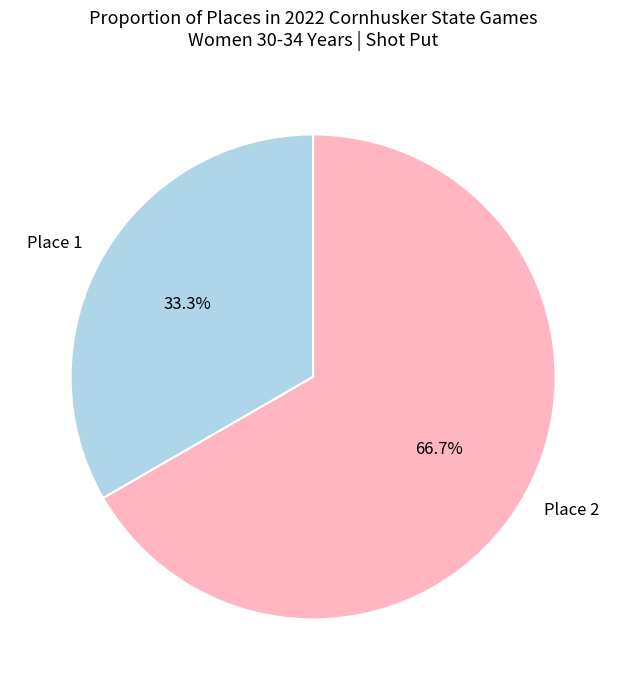

Rank the categories by value from highest to lowest.

Place 2, Place 1